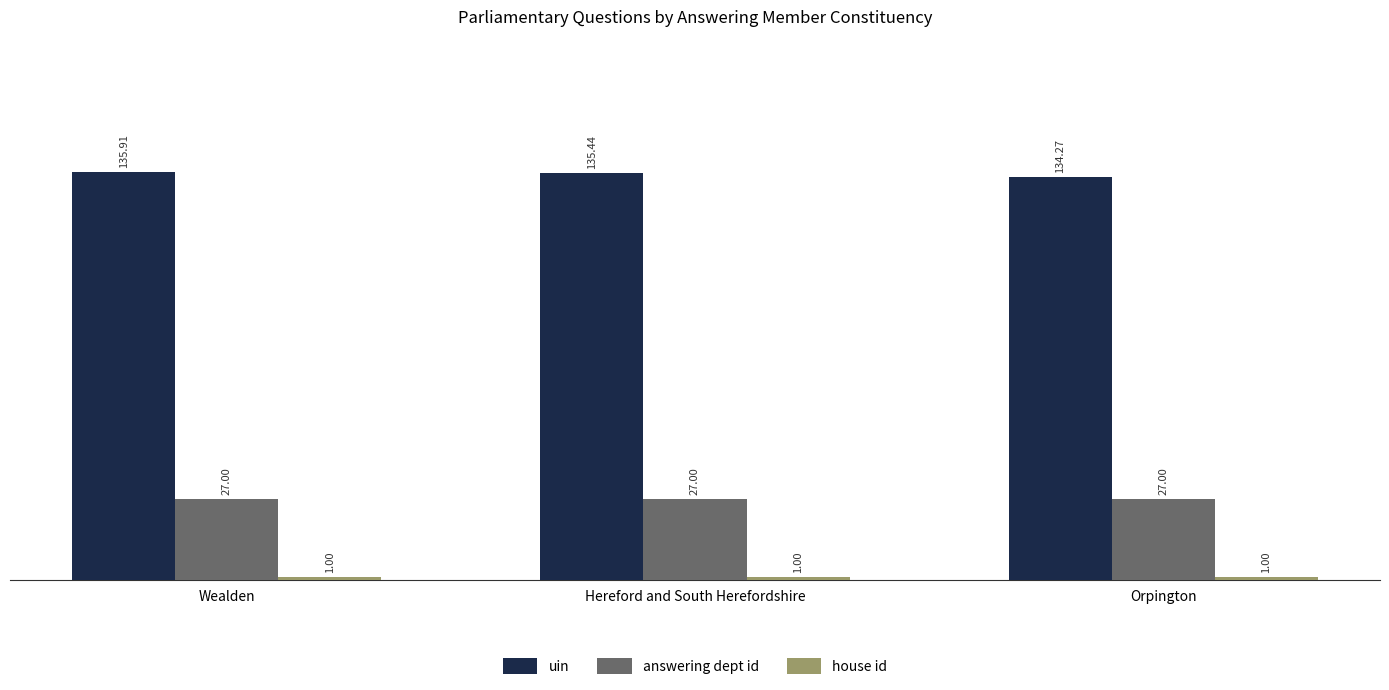

Between Hereford and South Herefordshire and Orpington, which series saw the biggest shift?

uin